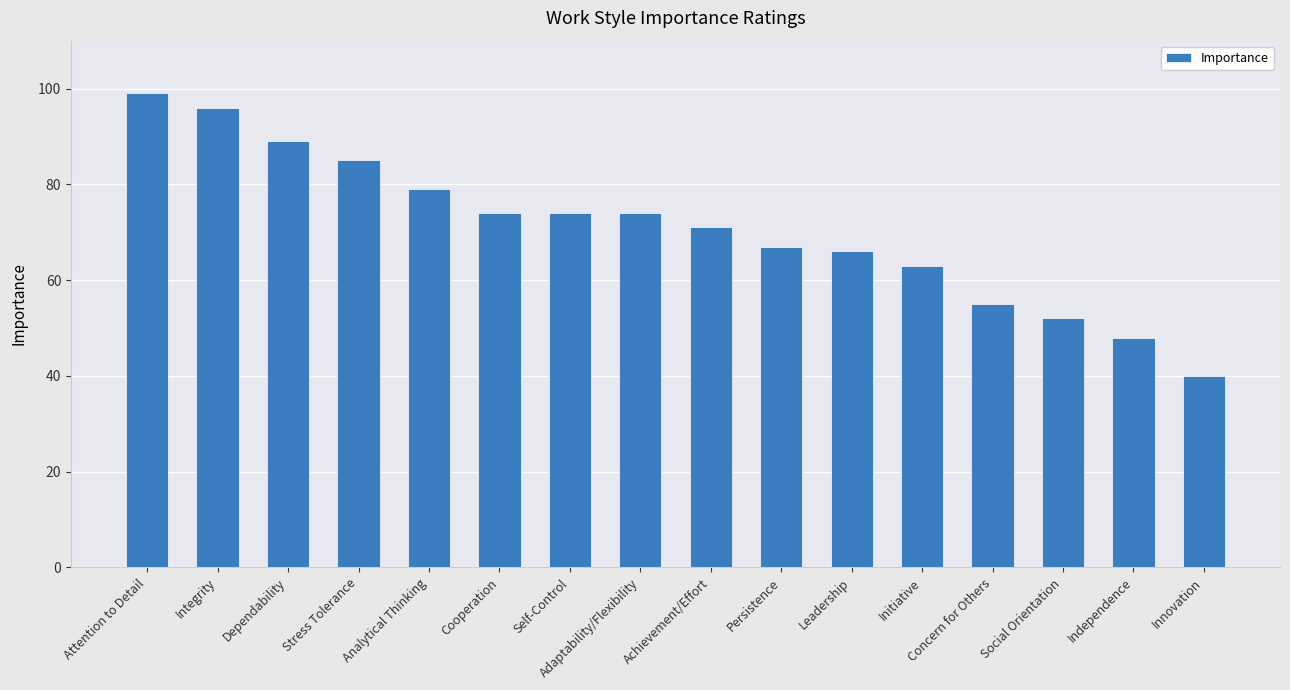

What is the value of the 1st bar from the left?

99